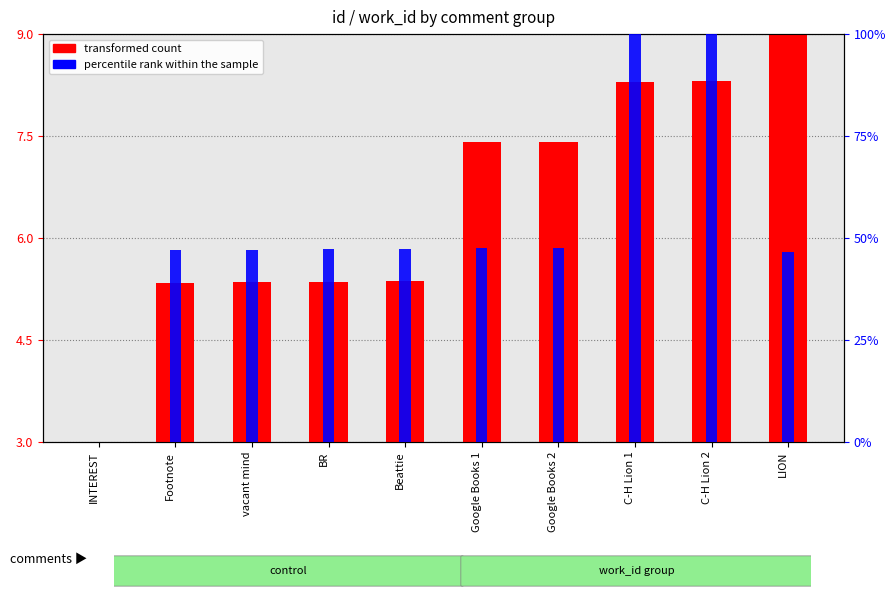

What position from the left is vacant mind?

3